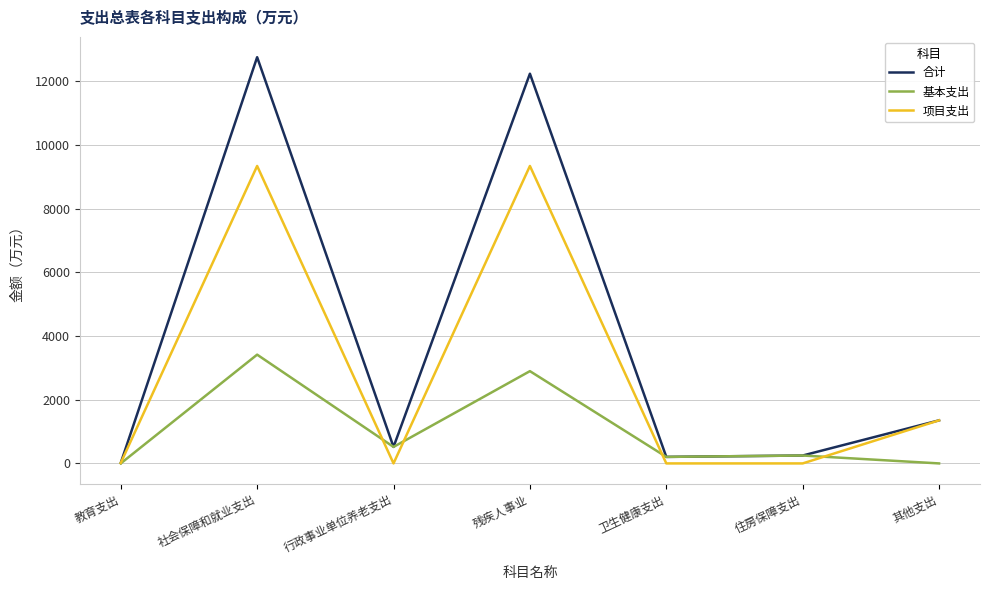

Which series changed the most between 社会保障和就业支出 and 卫生健康支出?

合计